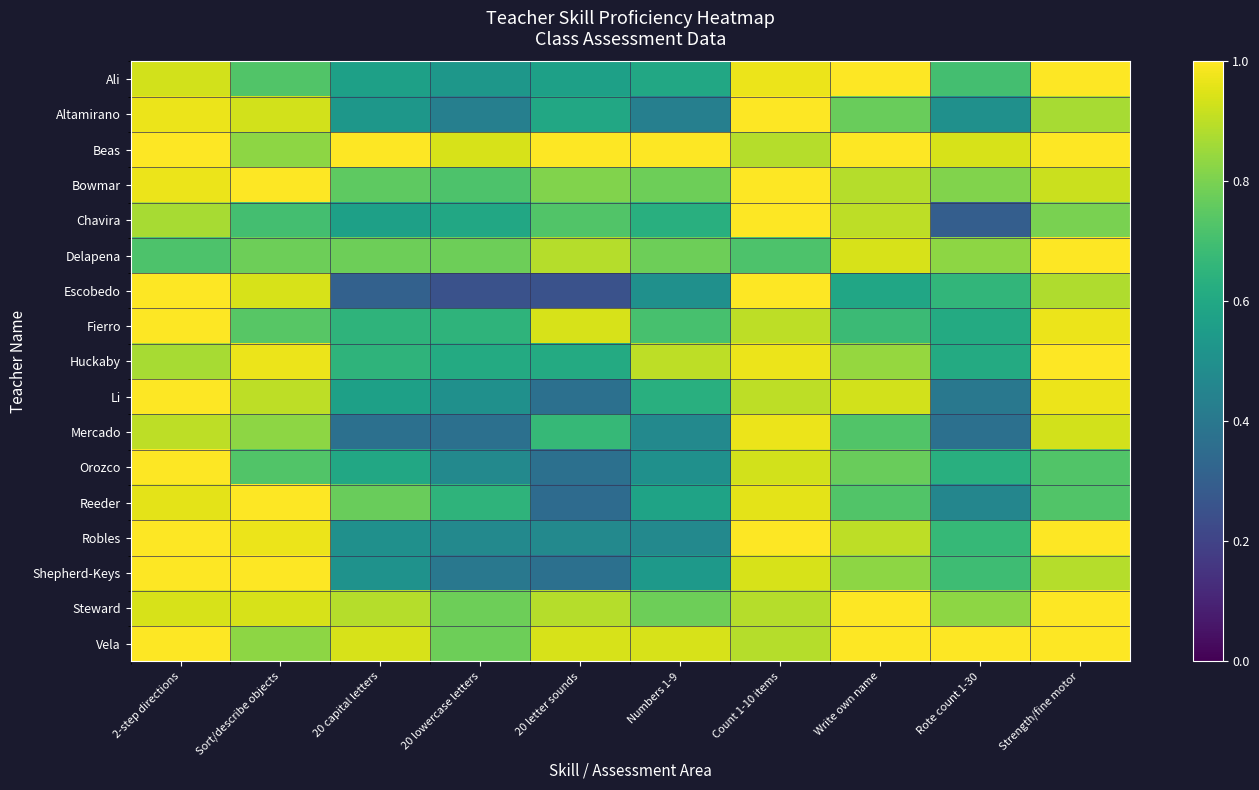

Reading right to left, list all the values displayed in this chart.

Ali: Strength/fine motor=1.0	Rote count 1-30=0.7	Write own name=1.0	Count 1-10 items=1.0	Numbers 1-9=0.6	20 letter sounds=0.6	20 lowercase letters=0.5	20 capital letters=0.6	Sort/describe objects=0.7	2-step directions=0.9
Altamirano: Strength/fine motor=0.9	Rote count 1-30=0.5	Write own name=0.8	Count 1-10 items=1.0	Numbers 1-9=0.4	20 letter sounds=0.6	20 lowercase letters=0.4	20 capital letters=0.5	Sort/describe objects=0.9	2-step directions=1.0
Beas: Strength/fine motor=1.0	Rote count 1-30=0.9	Write own name=1.0	Count 1-10 items=0.9	Numbers 1-9=1.0	20 letter sounds=1.0	20 lowercase letters=0.9	20 capital letters=1.0	Sort/describe objects=0.8	2-step directions=1.0
Bowmar: Strength/fine motor=0.9	Rote count 1-30=0.8	Write own name=0.9	Count 1-10 items=1.0	Numbers 1-9=0.8	20 letter sounds=0.8	20 lowercase letters=0.7	20 capital letters=0.8	Sort/describe objects=1.0	2-step directions=1.0
Chavira: Strength/fine motor=0.8	Rote count 1-30=0.3	Write own name=0.9	Count 1-10 items=1.0	Numbers 1-9=0.6	20 letter sounds=0.7	20 lowercase letters=0.6	20 capital letters=0.6	Sort/describe objects=0.7	2-step directions=0.9
Delapena: Strength/fine motor=1.0	Rote count 1-30=0.8	Write own name=0.9	Count 1-10 items=0.7	Numbers 1-9=0.8	20 letter sounds=0.9	20 lowercase letters=0.8	20 capital letters=0.8	Sort/describe objects=0.8	2-step directions=0.7
Escobedo: Strength/fine motor=0.9	Rote count 1-30=0.7	Write own name=0.6	Count 1-10 items=1.0	Numbers 1-9=0.5	20 letter sounds=0.2	20 lowercase letters=0.2	20 capital letters=0.3	Sort/describe objects=0.9	2-step directions=1.0
Fierro: Strength/fine motor=1.0	Rote count 1-30=0.6	Write own name=0.7	Count 1-10 items=0.9	Numbers 1-9=0.7	20 letter sounds=0.9	20 lowercase letters=0.7	20 capital letters=0.7	Sort/describe objects=0.7	2-step directions=1.0
Huckaby: Strength/fine motor=1.0	Rote count 1-30=0.6	Write own name=0.8	Count 1-10 items=1.0	Numbers 1-9=0.9	20 letter sounds=0.6	20 lowercase letters=0.6	20 capital letters=0.7	Sort/describe objects=1.0	2-step directions=0.9
Li: Strength/fine motor=1.0	Rote count 1-30=0.4	Write own name=0.9	Count 1-10 items=0.9	Numbers 1-9=0.6	20 letter sounds=0.4	20 lowercase letters=0.5	20 capital letters=0.6	Sort/describe objects=0.9	2-step directions=1.0
Mercado: Strength/fine motor=0.9	Rote count 1-30=0.4	Write own name=0.7	Count 1-10 items=1.0	Numbers 1-9=0.5	20 letter sounds=0.7	20 lowercase letters=0.4	20 capital letters=0.4	Sort/describe objects=0.8	2-step directions=0.9
Orozco: Strength/fine motor=0.7	Rote count 1-30=0.6	Write own name=0.8	Count 1-10 items=0.9	Numbers 1-9=0.5	20 letter sounds=0.4	20 lowercase letters=0.5	20 capital letters=0.6	Sort/describe objects=0.7	2-step directions=1.0
Reeder: Strength/fine motor=0.7	Rote count 1-30=0.5	Write own name=0.7	Count 1-10 items=1.0	Numbers 1-9=0.6	20 letter sounds=0.3	20 lowercase letters=0.7	20 capital letters=0.8	Sort/describe objects=1.0	2-step directions=1.0
Robles: Strength/fine motor=1.0	Rote count 1-30=0.7	Write own name=0.9	Count 1-10 items=1.0	Numbers 1-9=0.5	20 letter sounds=0.5	20 lowercase letters=0.5	20 capital letters=0.5	Sort/describe objects=1.0	2-step directions=1.0
Shepherd-Keys: Strength/fine motor=0.9	Rote count 1-30=0.7	Write own name=0.8	Count 1-10 items=0.9	Numbers 1-9=0.5	20 letter sounds=0.4	20 lowercase letters=0.4	20 capital letters=0.5	Sort/describe objects=1.0	2-step directions=1.0
Steward: Strength/fine motor=1.0	Rote count 1-30=0.8	Write own name=1.0	Count 1-10 items=0.9	Numbers 1-9=0.8	20 letter sounds=0.9	20 lowercase letters=0.8	20 capital letters=0.9	Sort/describe objects=0.9	2-step directions=0.9
Vela: Strength/fine motor=1.0	Rote count 1-30=1.0	Write own name=1.0	Count 1-10 items=0.9	Numbers 1-9=0.9	20 letter sounds=0.9	20 lowercase letters=0.8	20 capital letters=0.9	Sort/describe objects=0.8	2-step directions=1.0